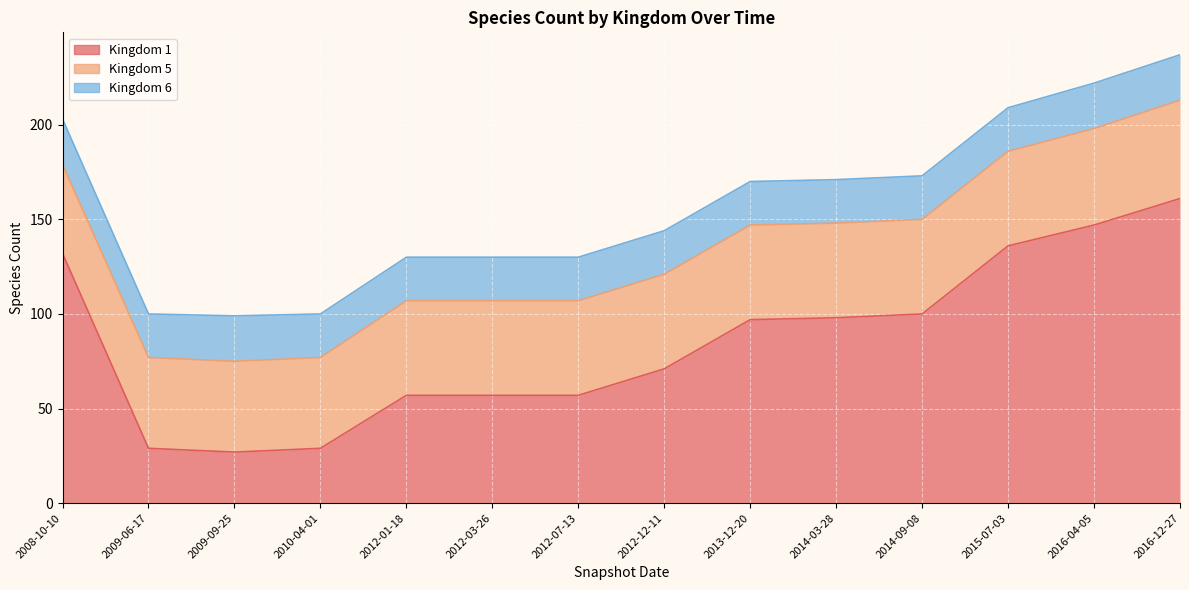

True or false: Kingdom 1 has a value of 29 at 2009-06-17.

True